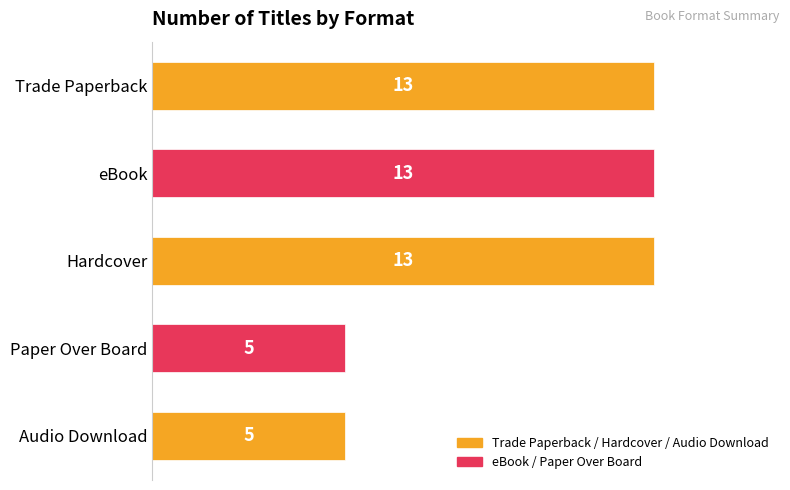

Which has a higher value, Trade Paperback or Audio Download?

Trade Paperback